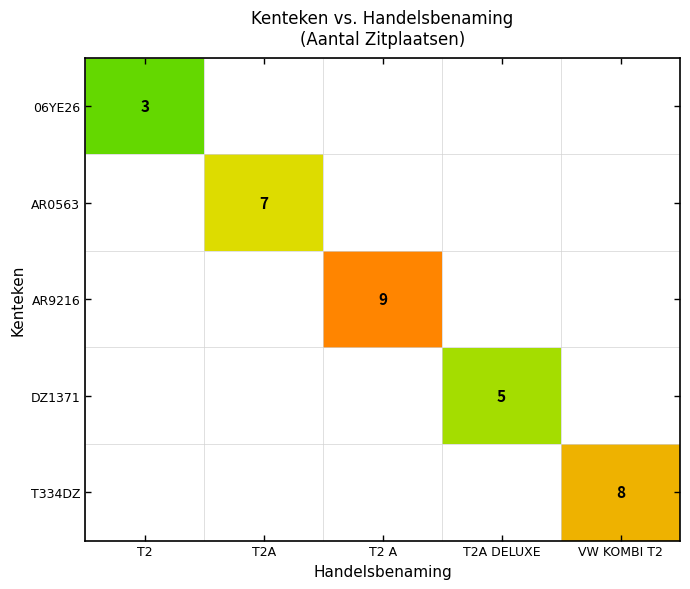

Which has a higher value, VW KOMBI T2 or T2A DELUXE?

VW KOMBI T2